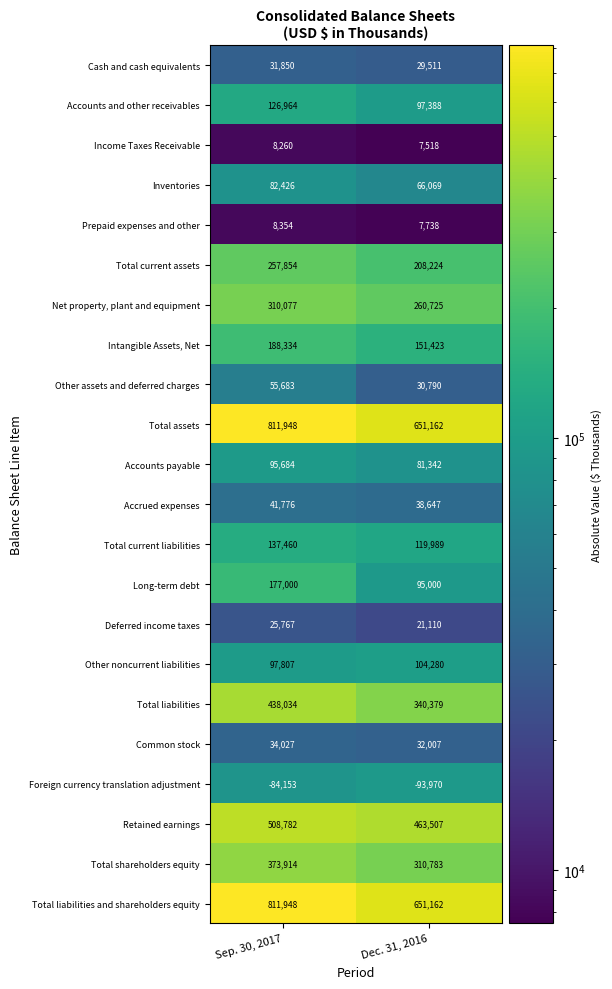

Which category has the lowest value in the Retained earnings series?

Dec. 31, 2016